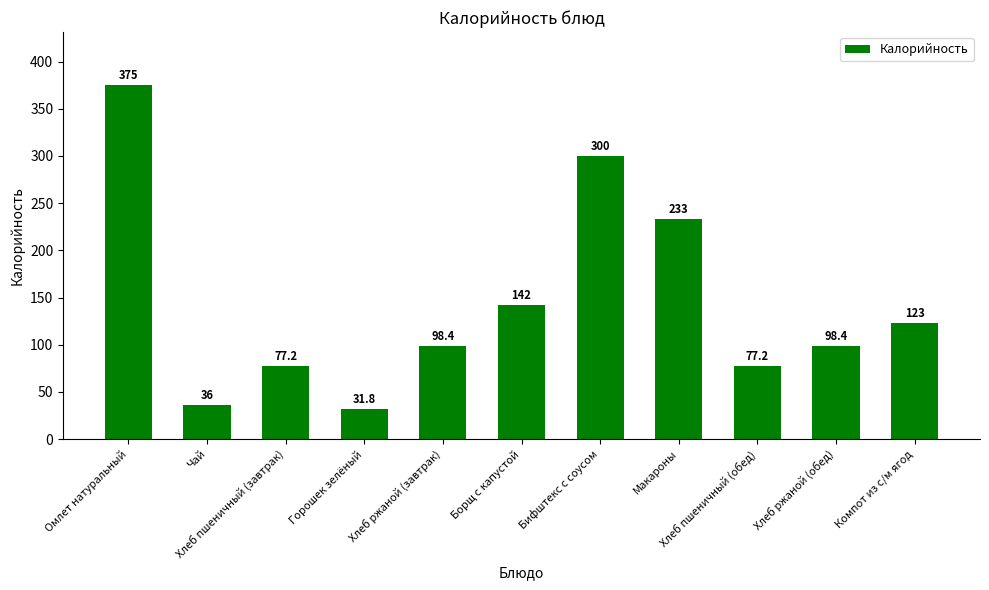

What is the sum of the values at Горошек зелёный and Хлеб ржаной (завтрак)?

130.2